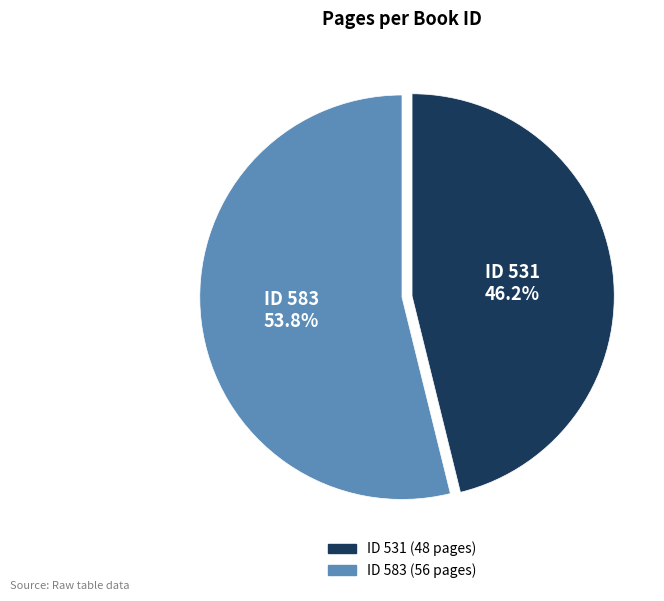

Does any single category account for the majority?

Yes